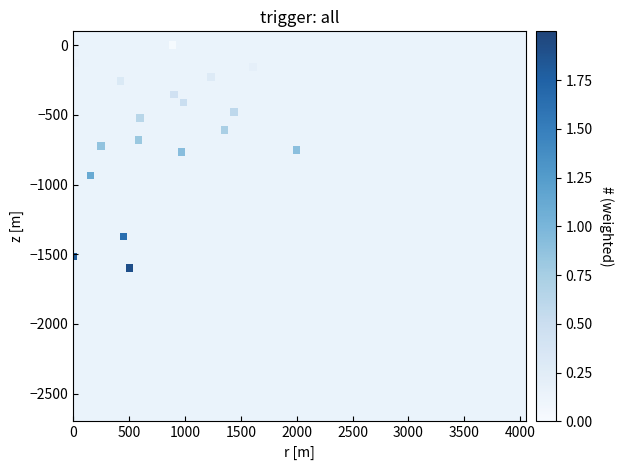

What is the range of X values (max minus min)?

2000.0